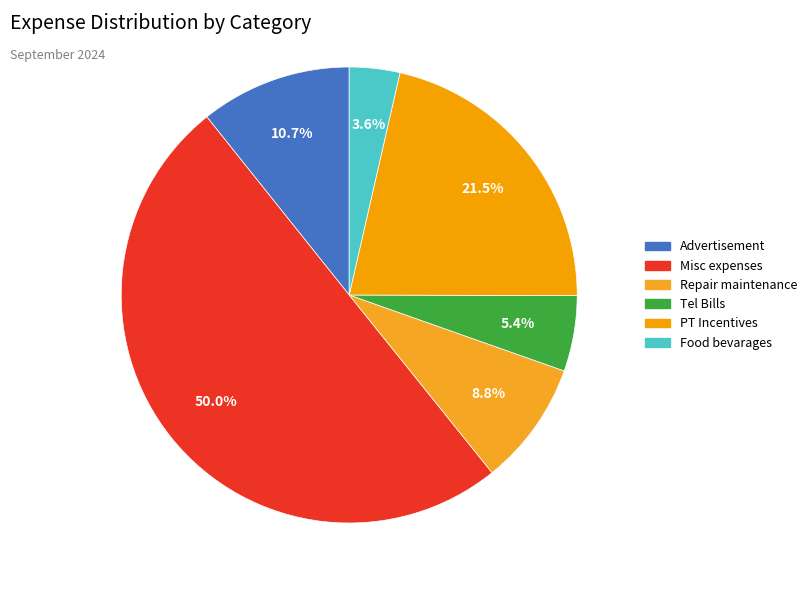

True or false: Food bevarages accounts for 4% of the total.

True